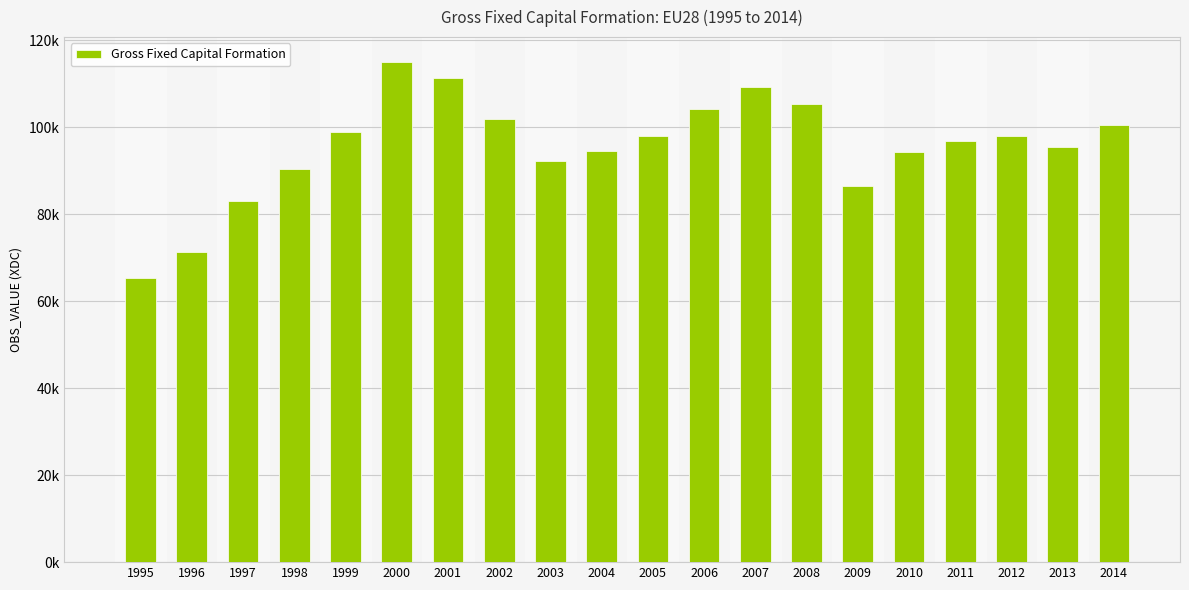

What is the ratio of the value at 2008 to the value at 2013?

1.1